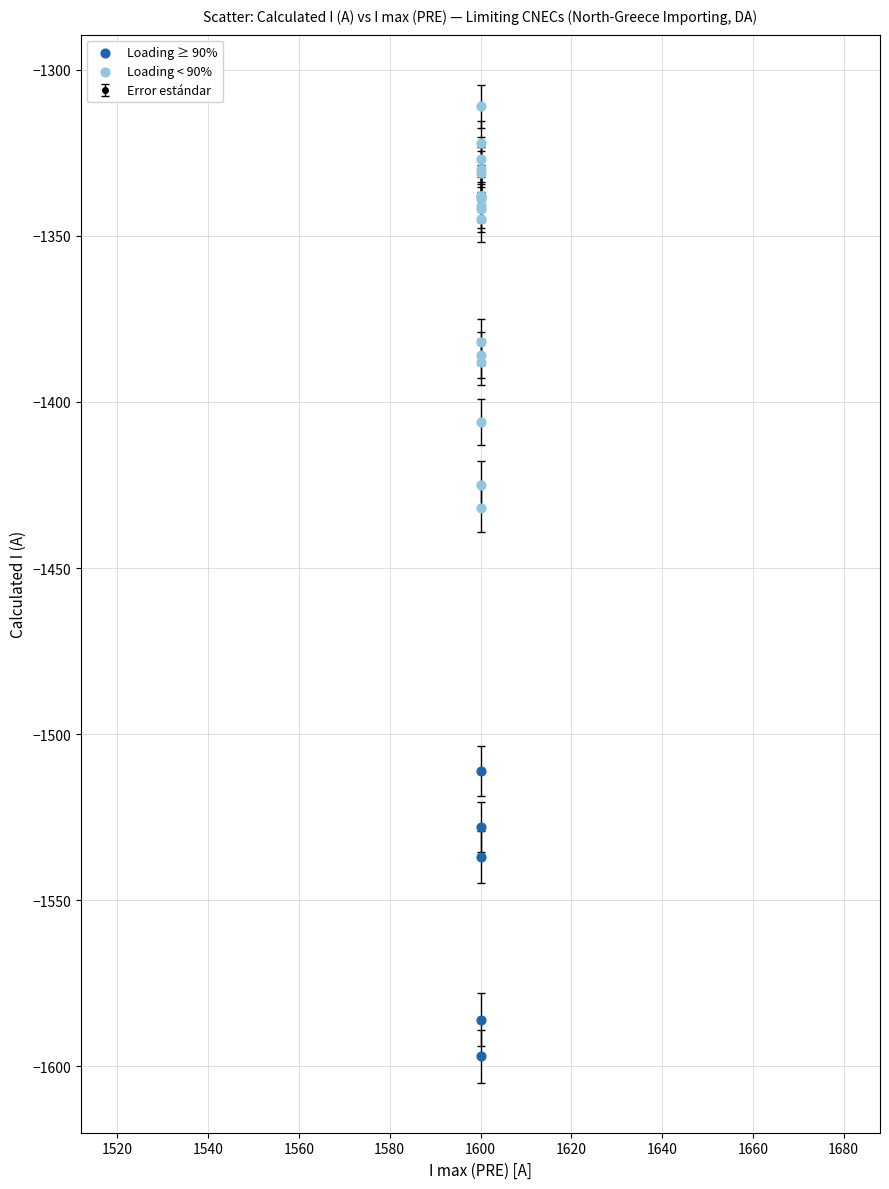

Which series reaches the maximum Y coordinate?

Loading < 90%